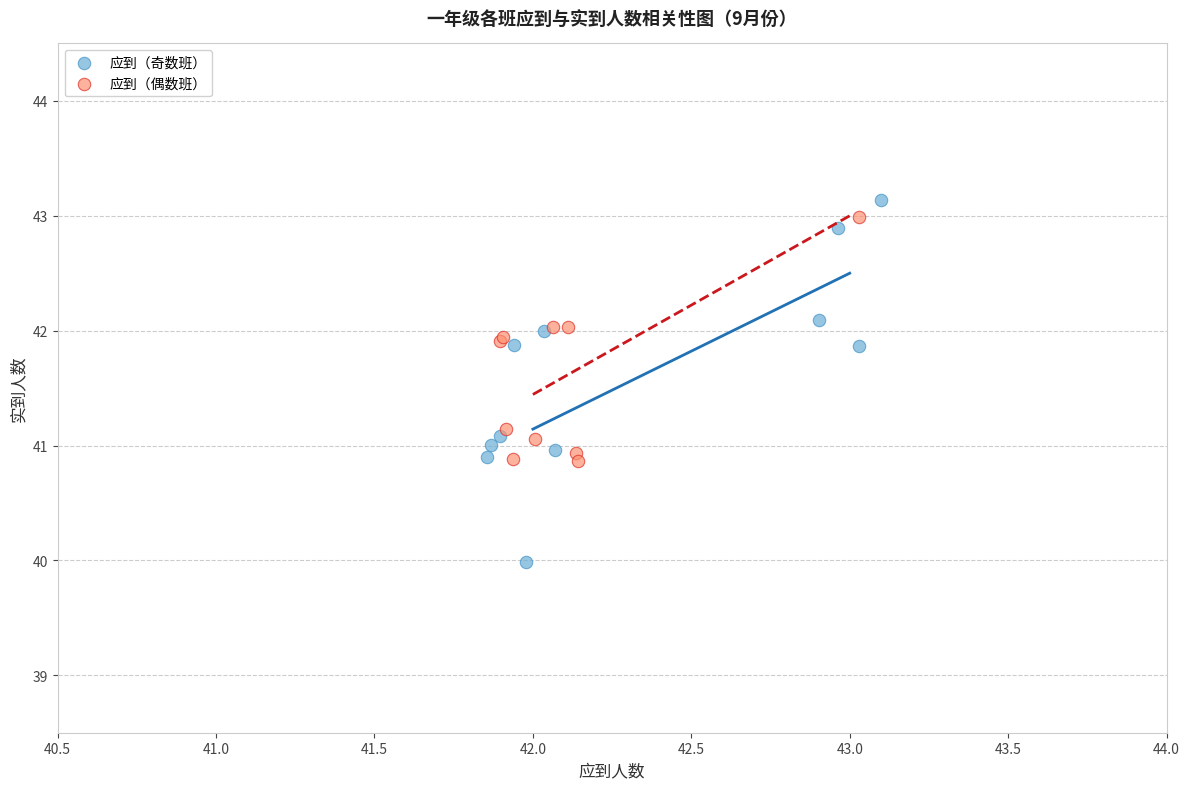

Which series contains the lowest Y value?

应到（奇数班）